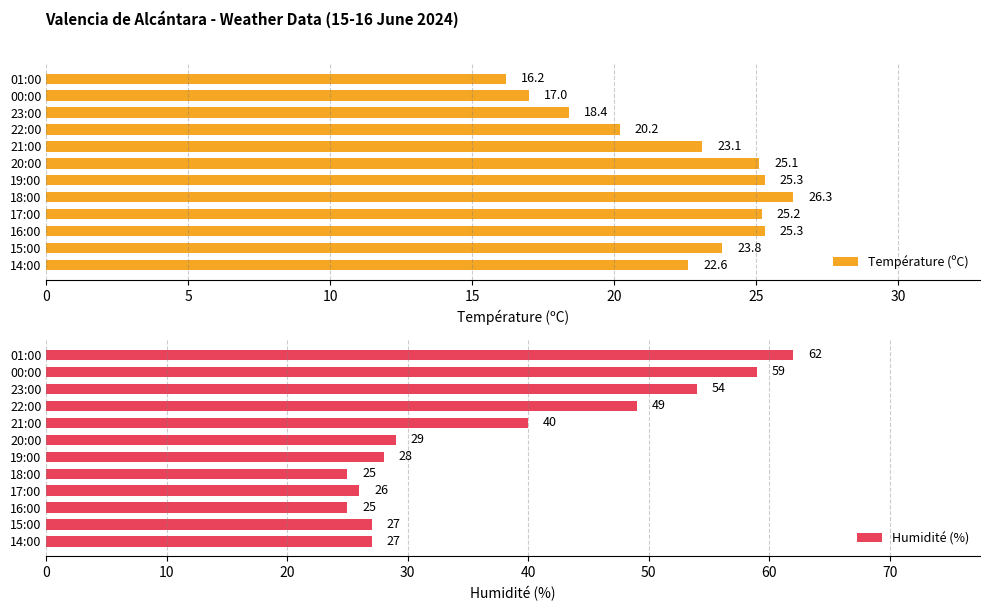

What is the difference between the second highest and minimum values in the Température (ºC) series?

9.1